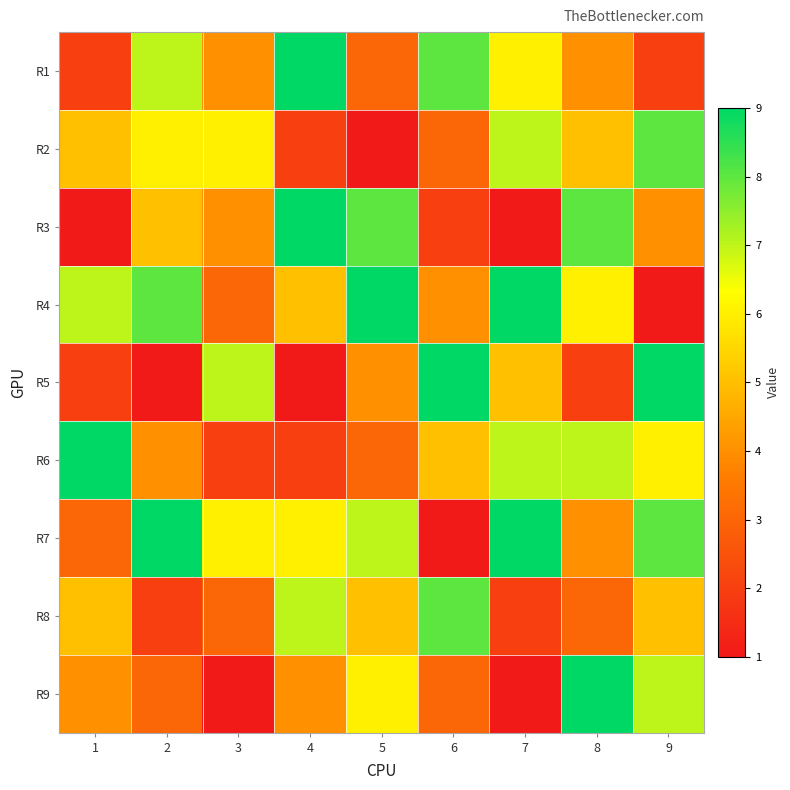

What is the total value across all series at 8?

48